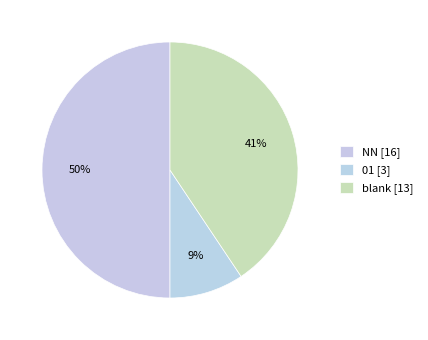

Rank the categories by value from lowest to highest.

01, , NN